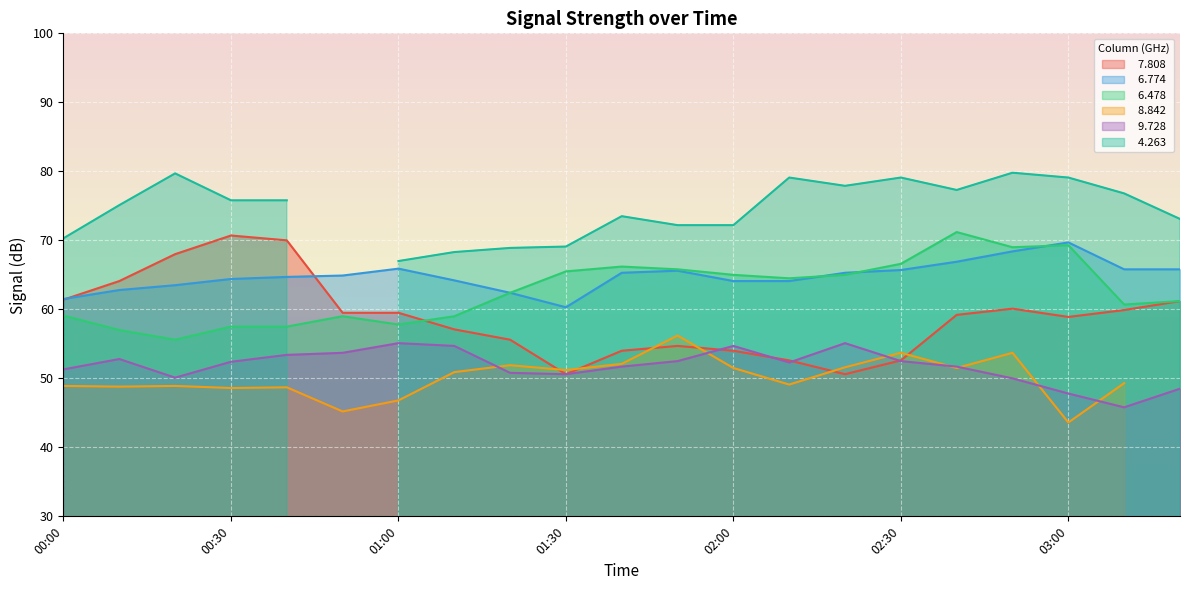

List the labels in order of   9.728 value, smallest first.

03:10, 03:00, 03:20, 02:50, 00:20, 01:30, 01:20, 00:00, 01:40, 02:40, 02:10, 00:30, 01:50, 02:30, 00:10, 00:40, 00:50, 01:10, 02:00, 01:00, 02:20